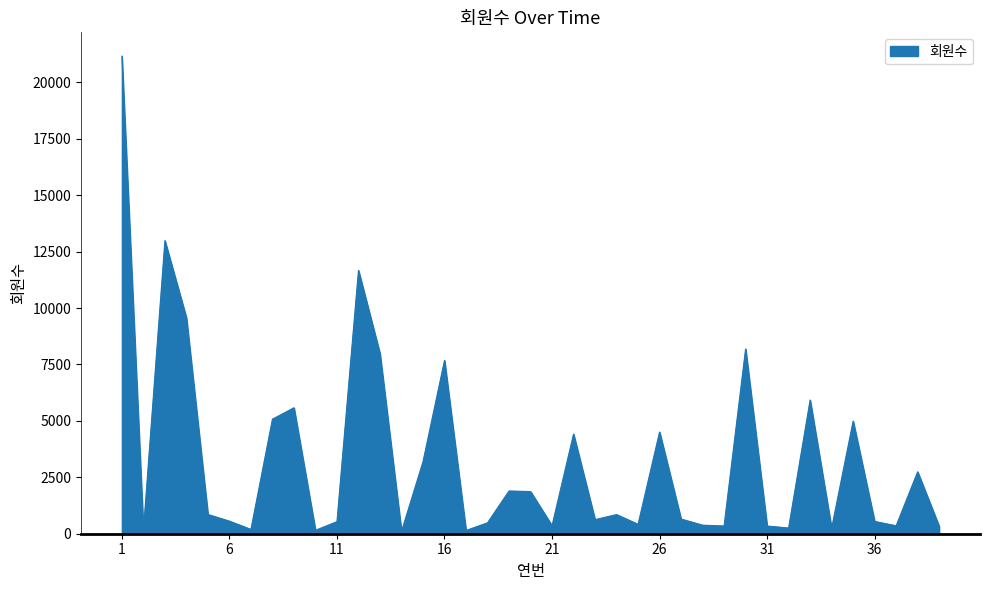

What is the smallest value displayed?

102